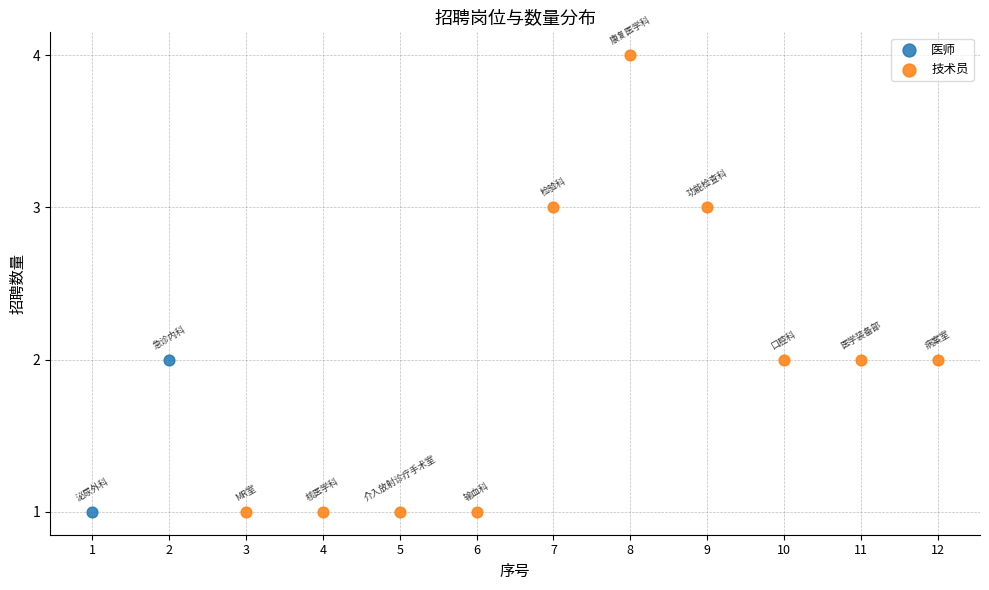

What are all the series names shown in the legend?

医师, 技术员